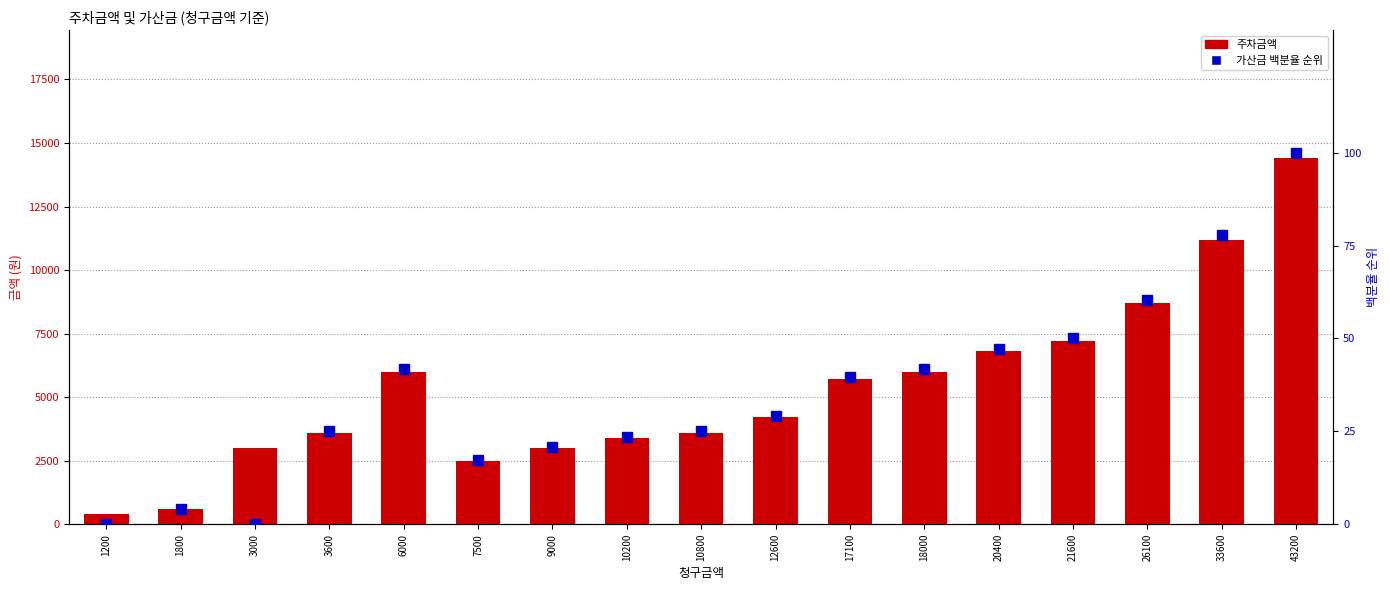

Which series has the widest spread of values?

주차금액